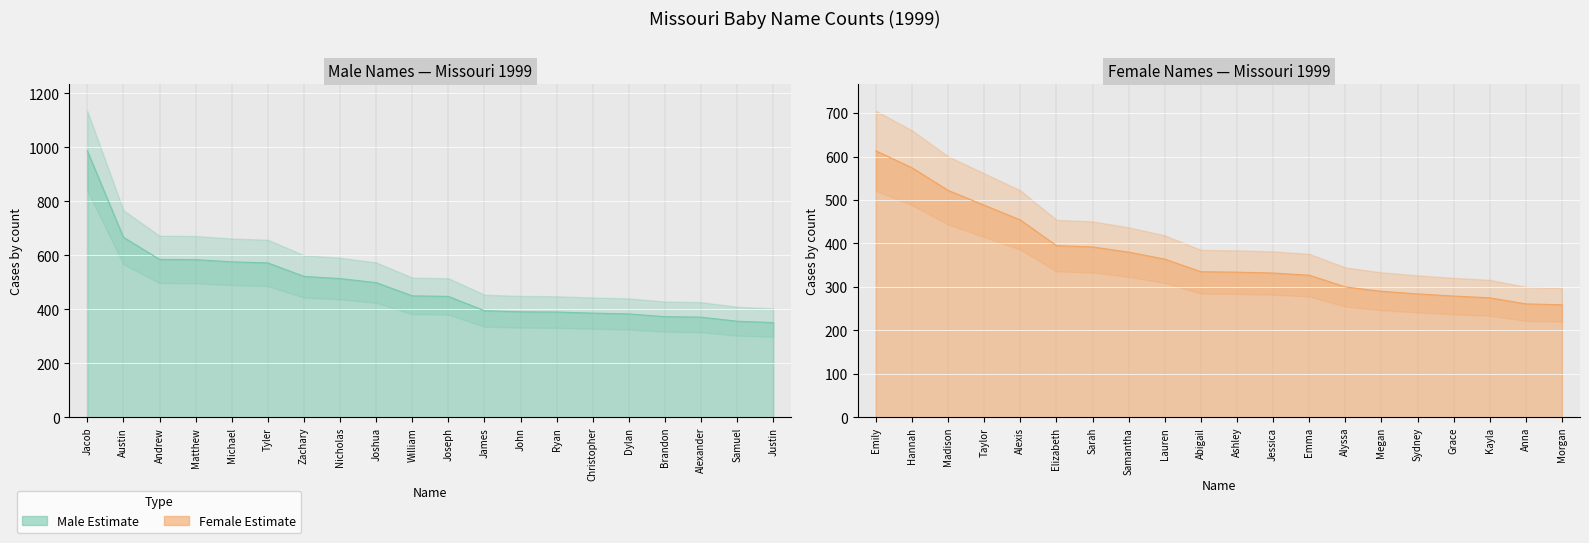

Between Michael and John, which is larger?

Michael